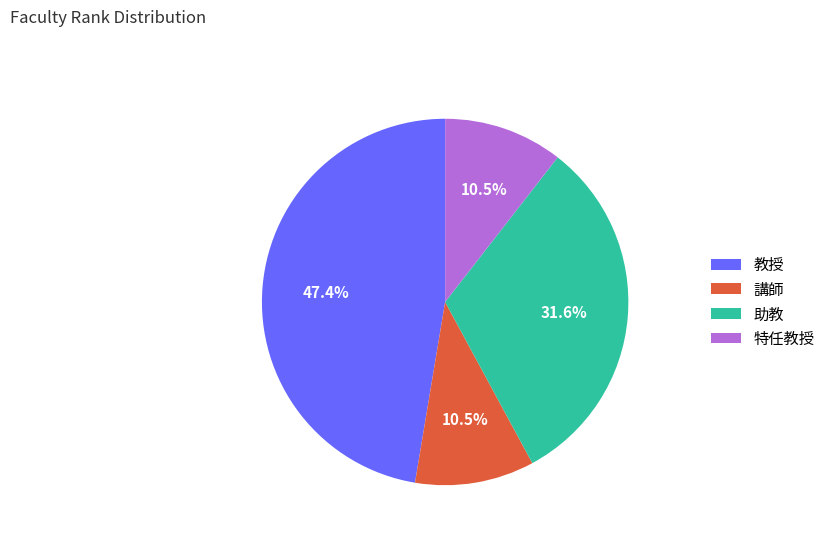

Which category has the biggest portion of the pie?

教授